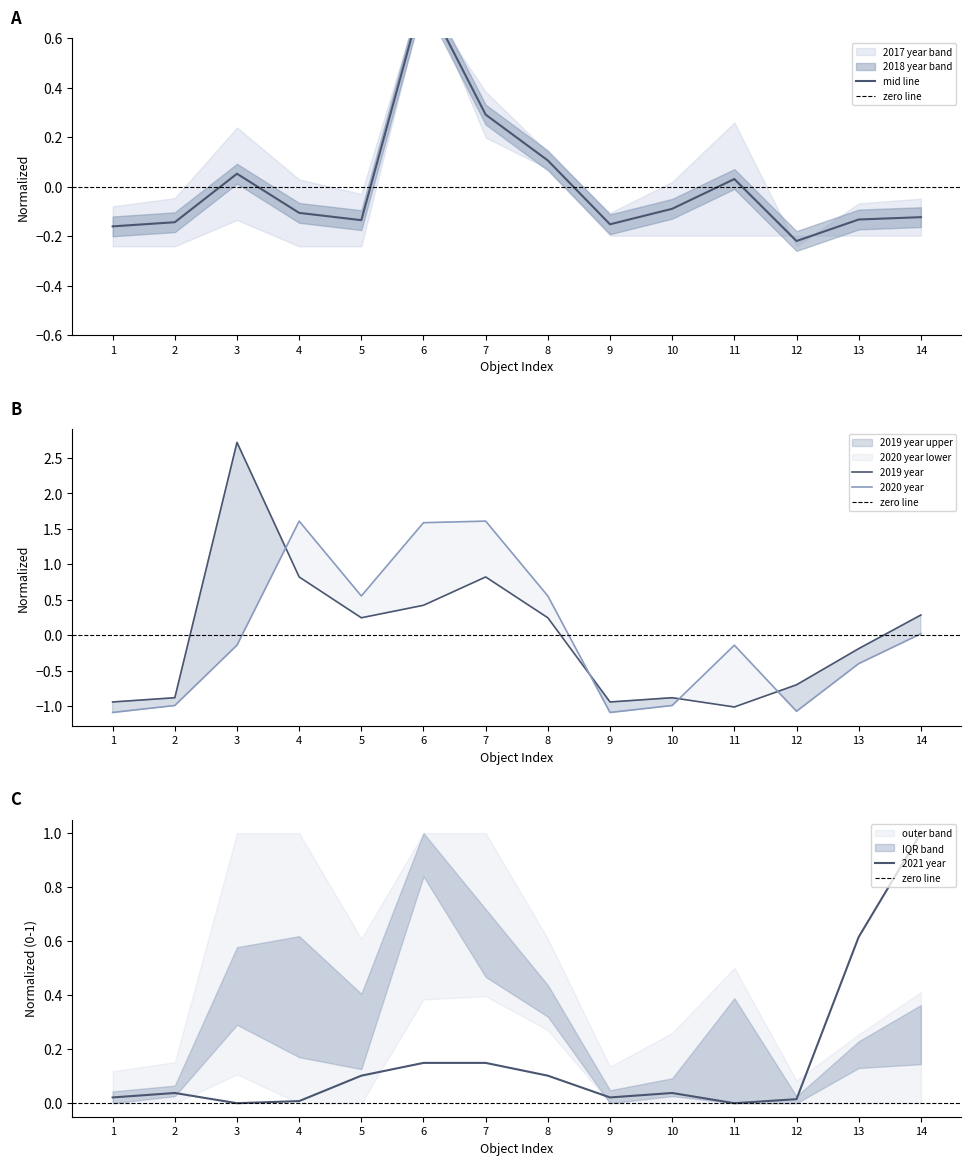

Which category has the lowest value in the 2019 year series?

11